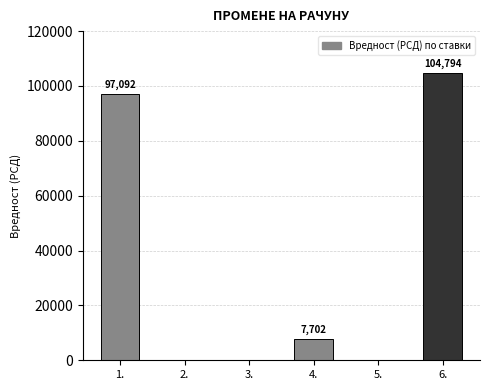

Reading right to left, extract all data points from this chart.

104794	0	7702	0	0	97092